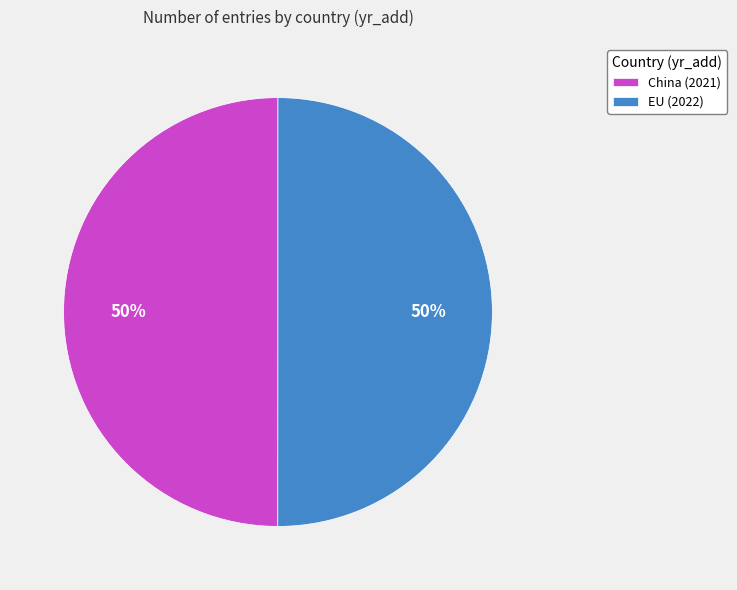

What percentage is the EU slice, to the nearest percent?

50%